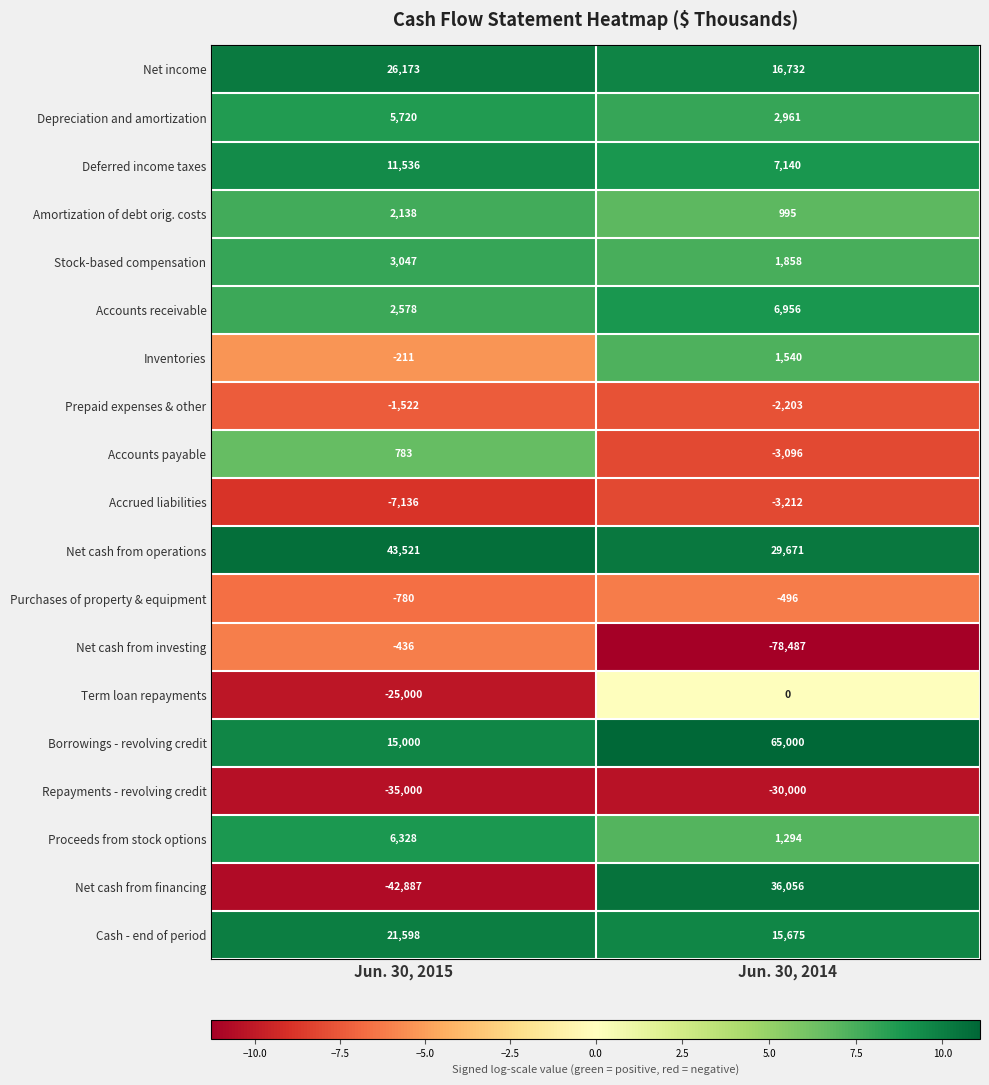

At which category is the sum across all series the highest?

Jun. 30, 2014